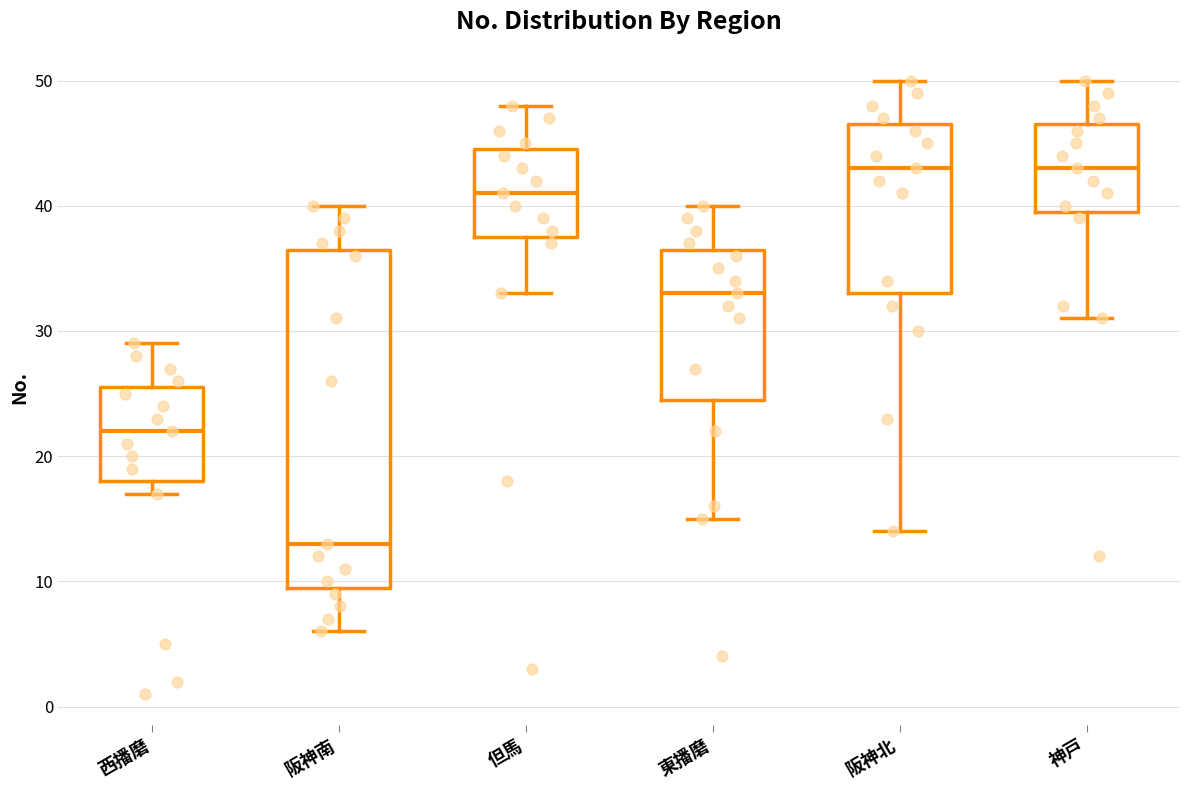

Which box is the tallest, from its lower edge to its upper edge?

阪神南